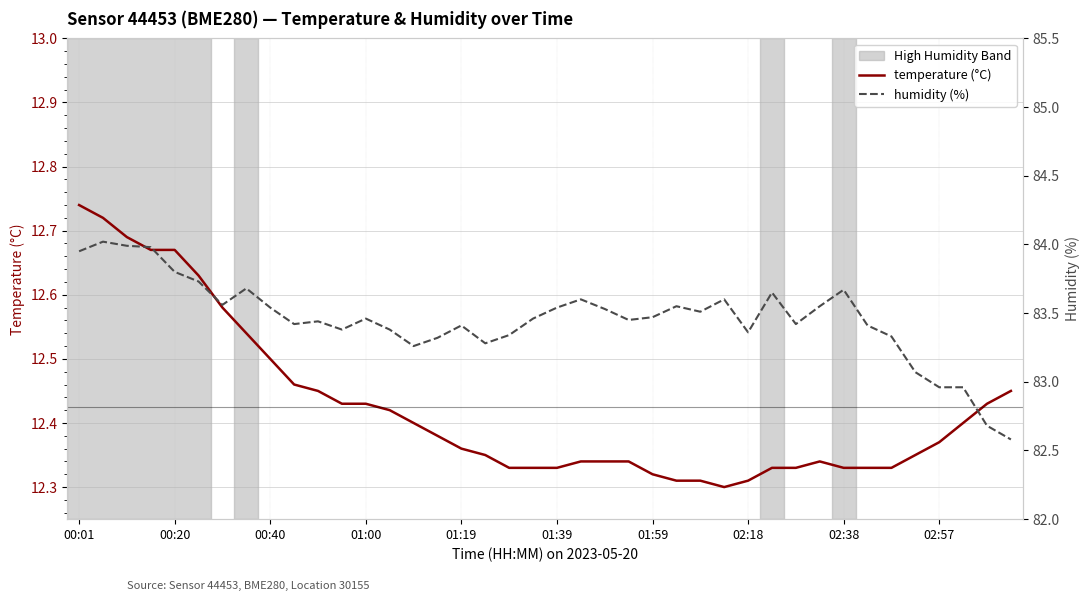

True or false: humidity (%) and temperature (°C) cross at least once.

False